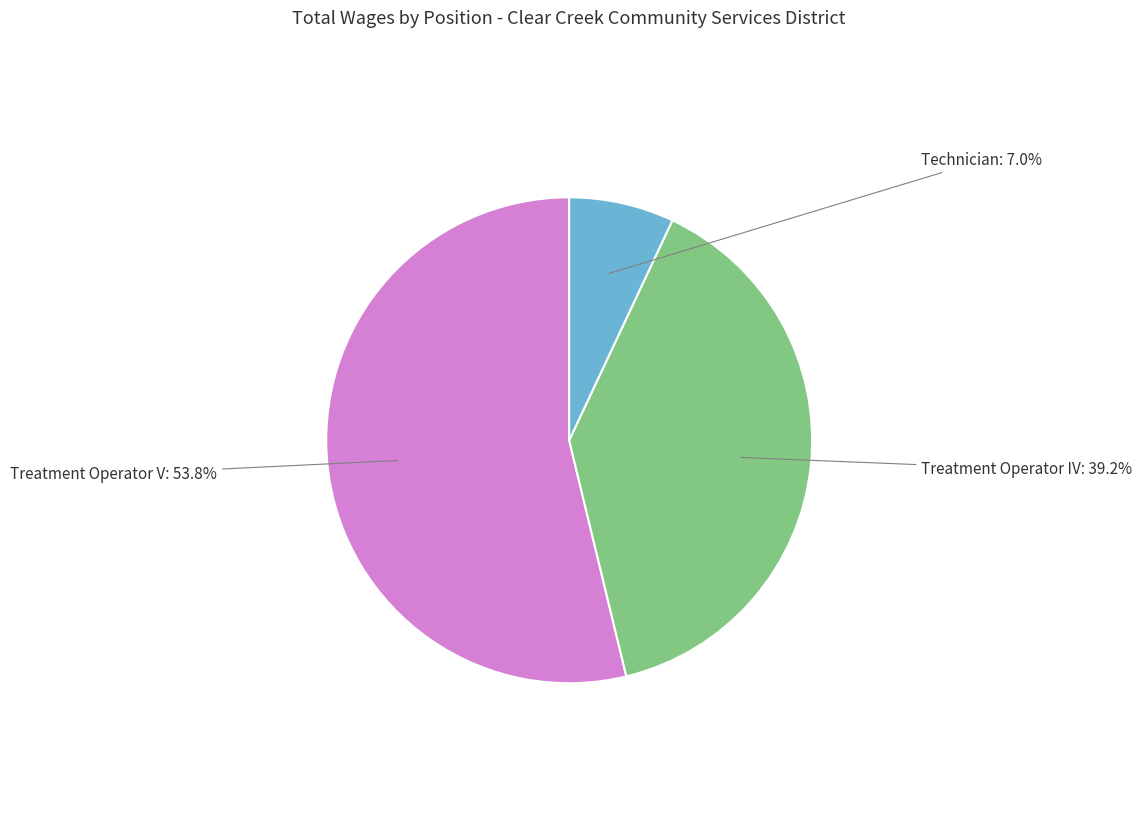

What percentage is NOT represented by Technician?

93.0%